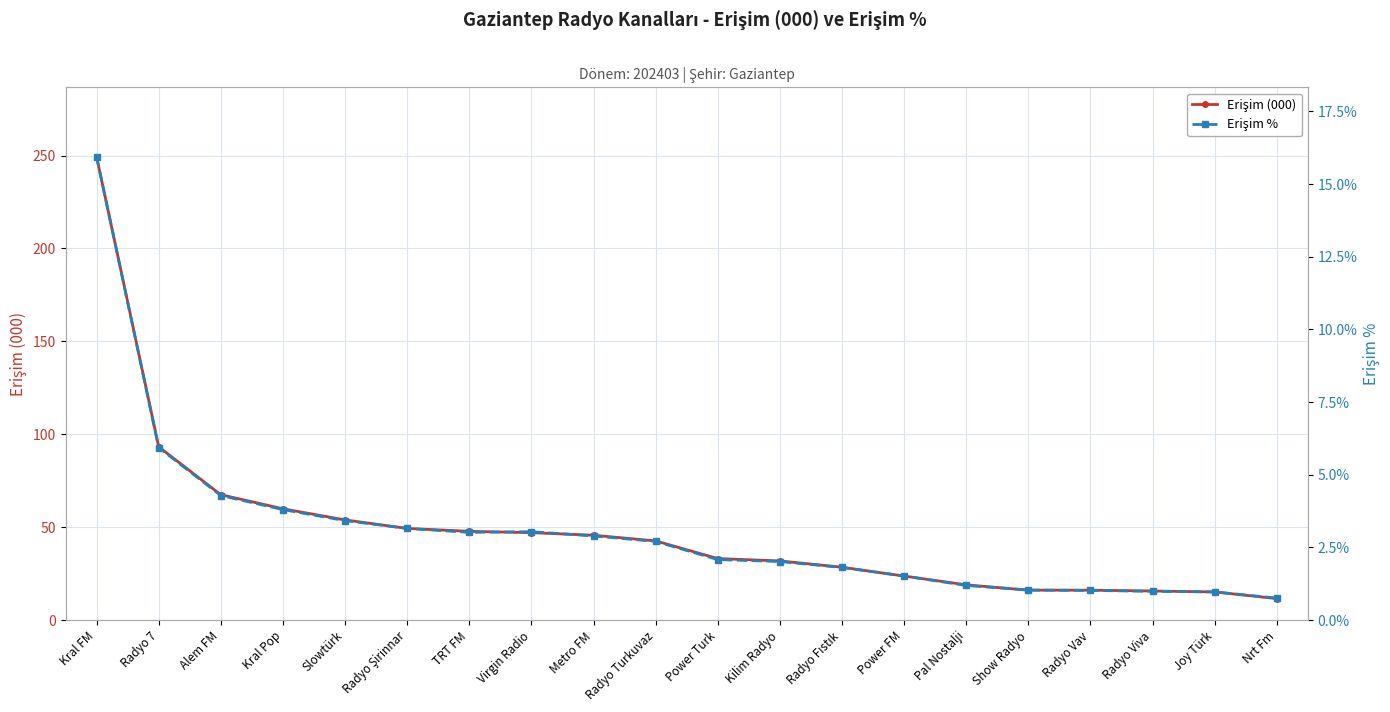

What is the sum of the Erişim (000) values at Show Radyo and Joy Türk?

31.3